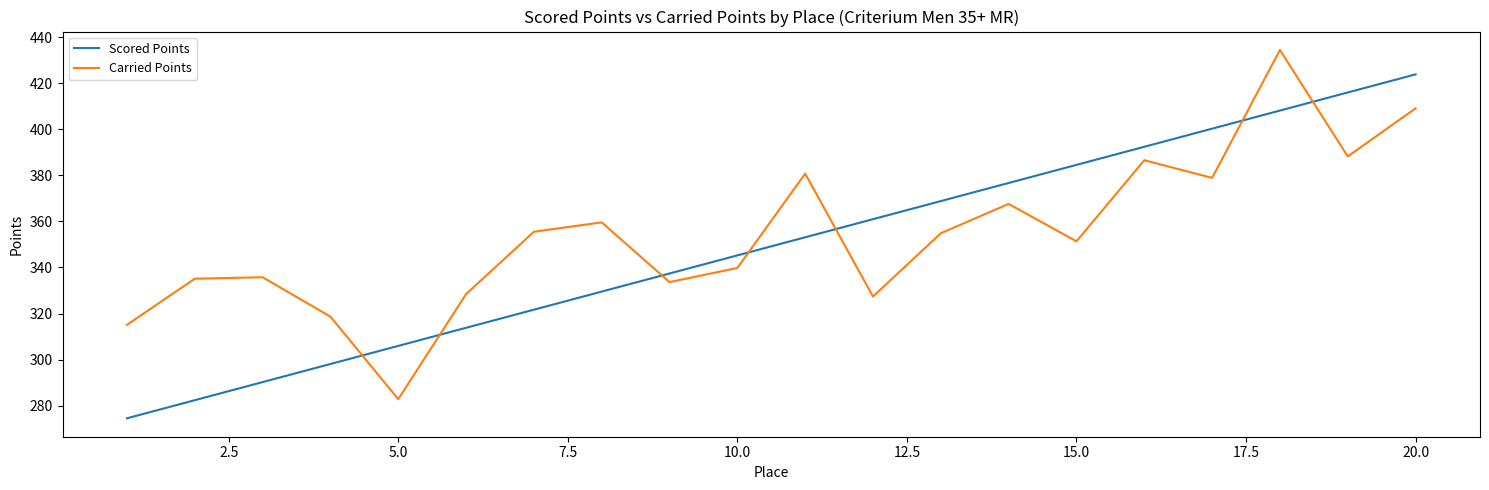

What is the minimum value shown in the chart?

274.5